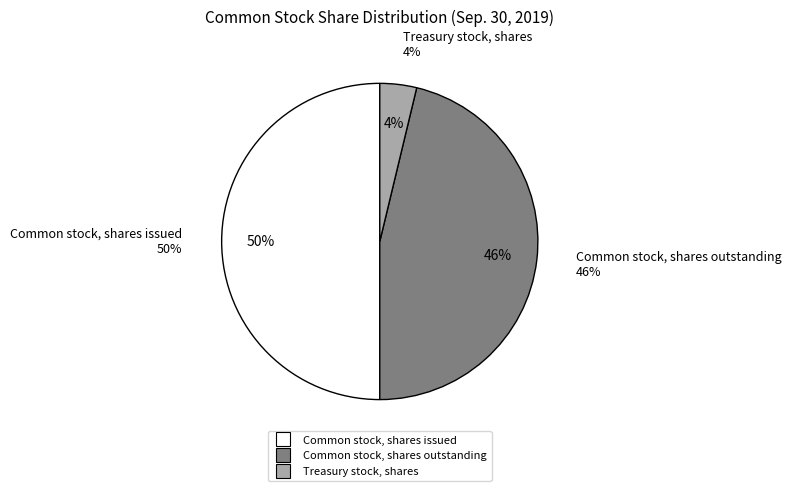

Does Treasury stock, shares represent more than half of the total?

No